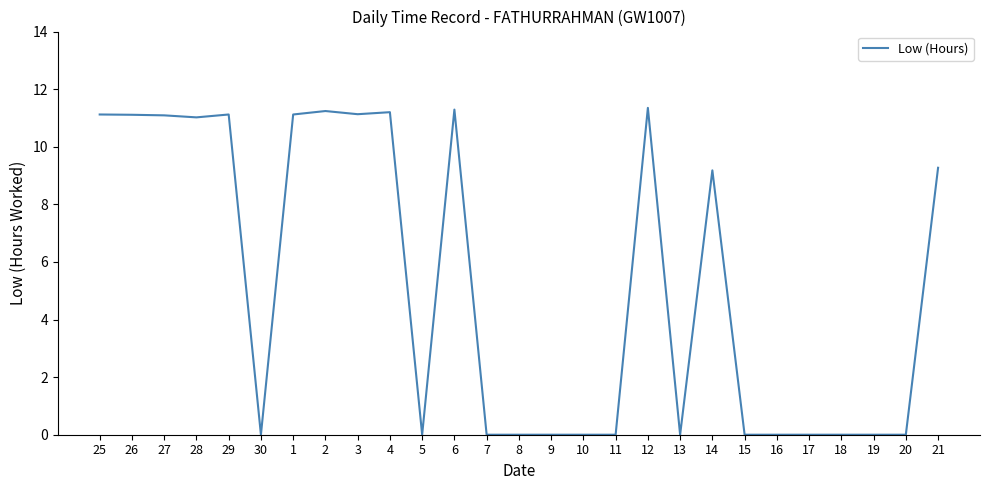

What position from the left is 9?

15